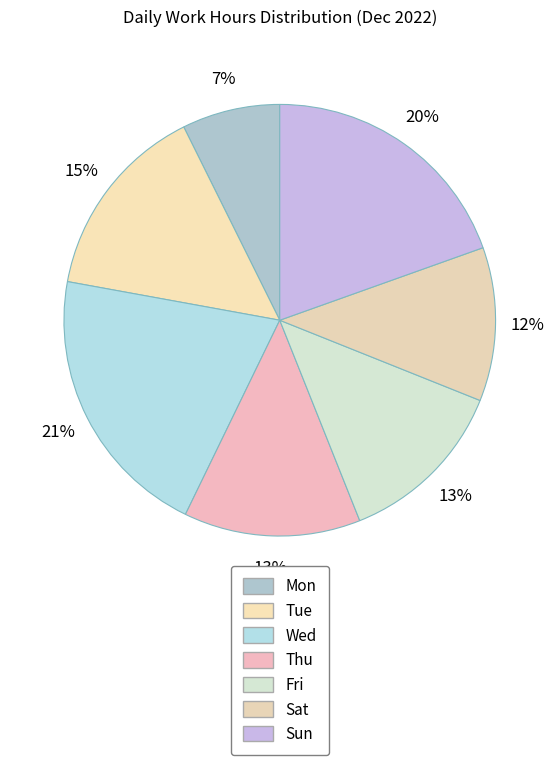

Rank the categories by value from lowest to highest.

Mon, Sat, Fri, Thu, Tue, Sun, Wed